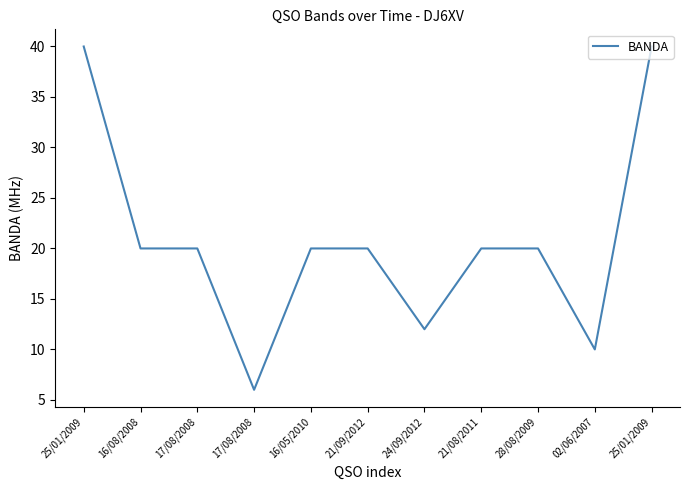

What is the sum of the values at 16/08/2008 and 17/08/2008?

40